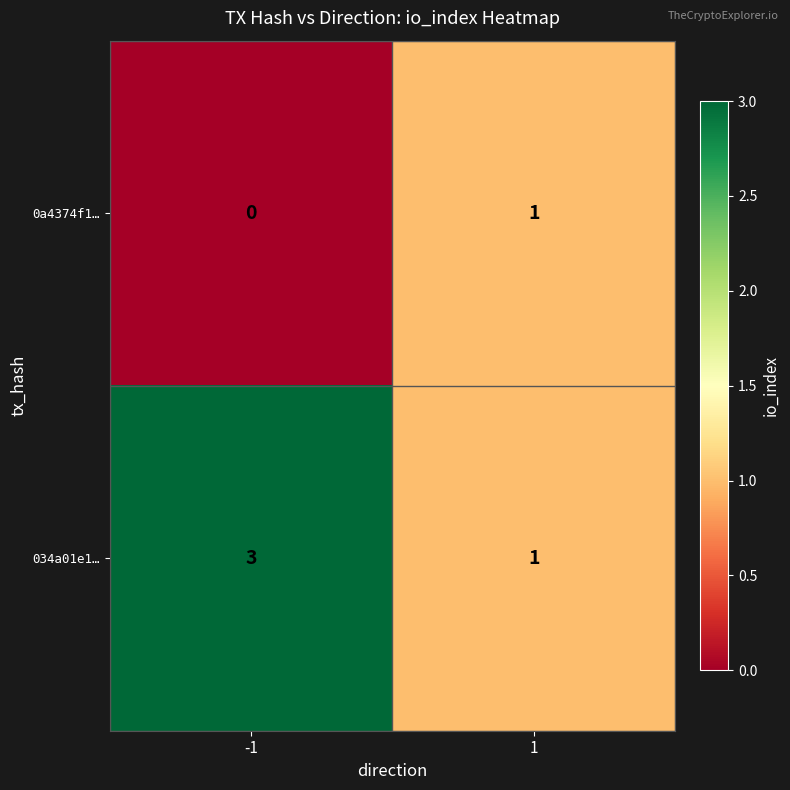

The 0a4374f1… series shows 1 at 1. True or false?

True